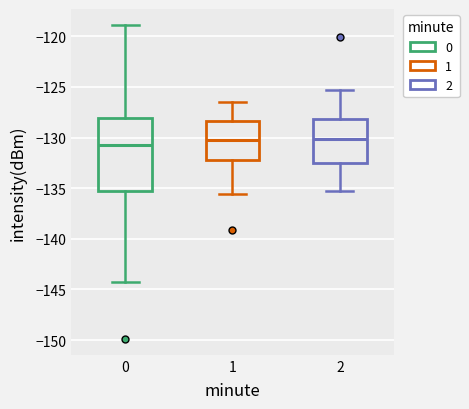

Reading left to right, read every box against the y-axis: the position of its median line, the range the box covers, and the ends of its whiskers. The values are not printed on the chart, so give them approximately, as read against the axis.

0: median -131.0, box -135.5 to -128.0, whiskers -144.5 to -119.0
1: median -130.0, box -132.5 to -128.5, whiskers -135.5 to -126.5
2: median -130.0, box -132.5 to -128.0, whiskers -135.5 to -125.5